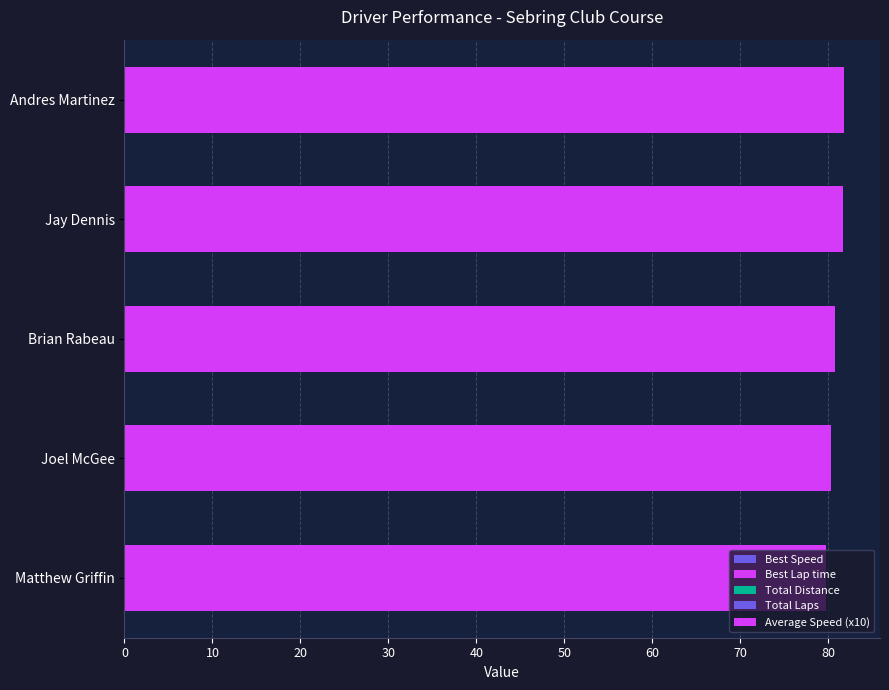

How many values in the Best Lap time series are below 80?

1